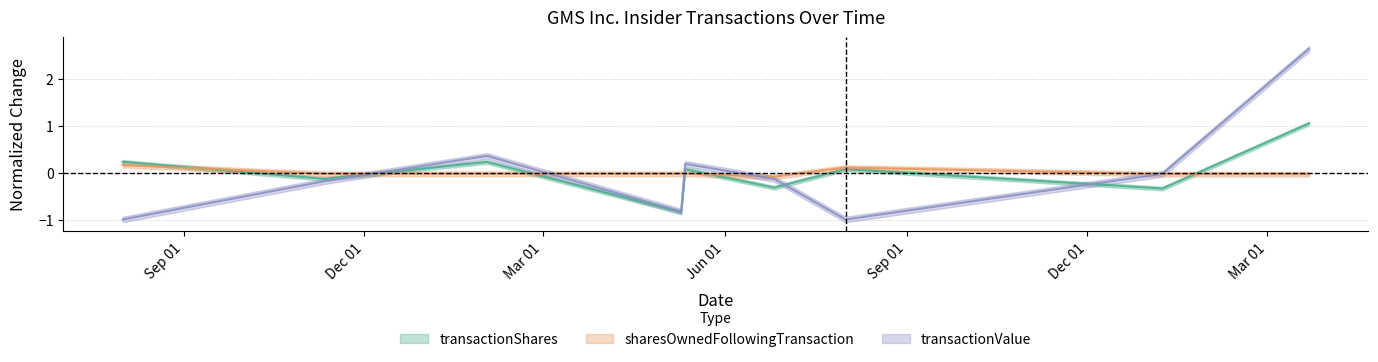

Where is the first local minimum for transactionValue?

2023-05-10